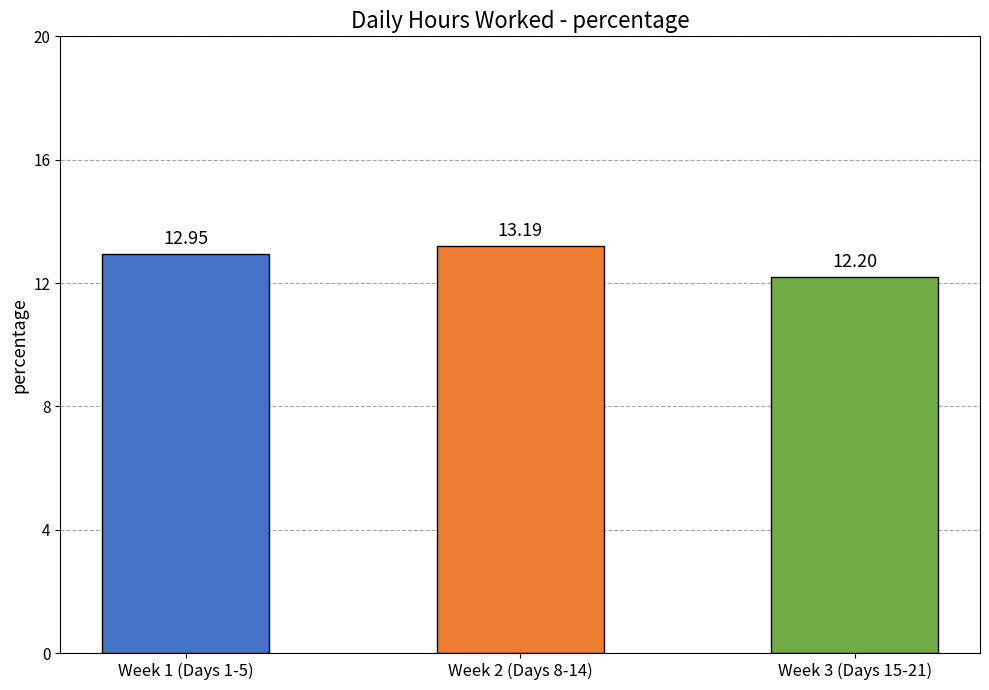

Which label corresponds to the smallest value in the chart?

Week 3 (Days 15-21)